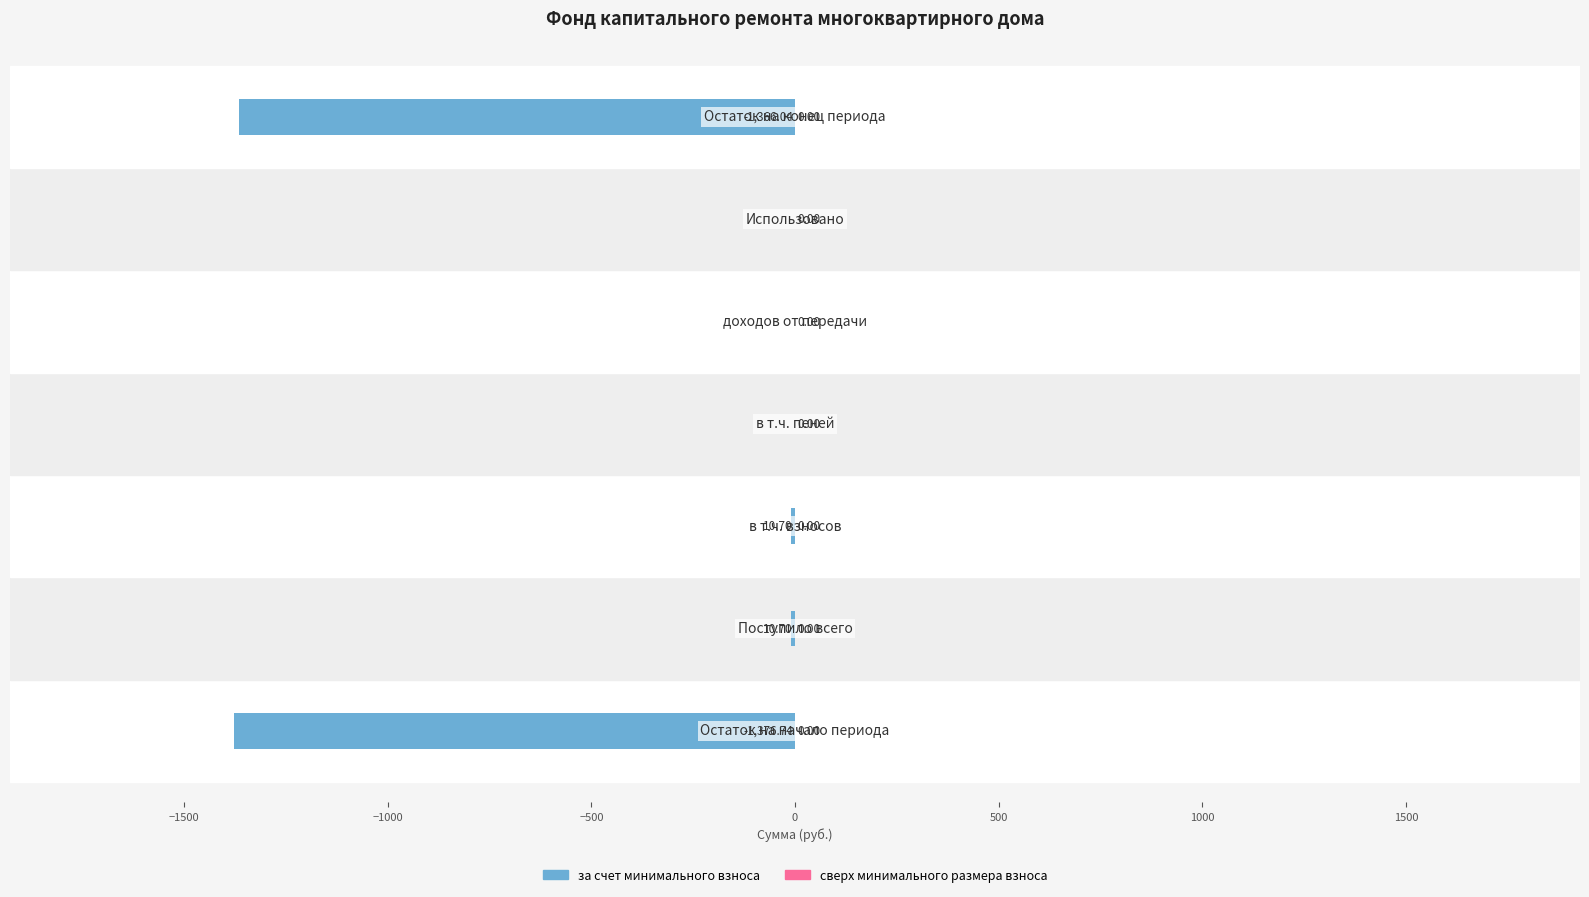

What is the sum of all values?

-2764.2